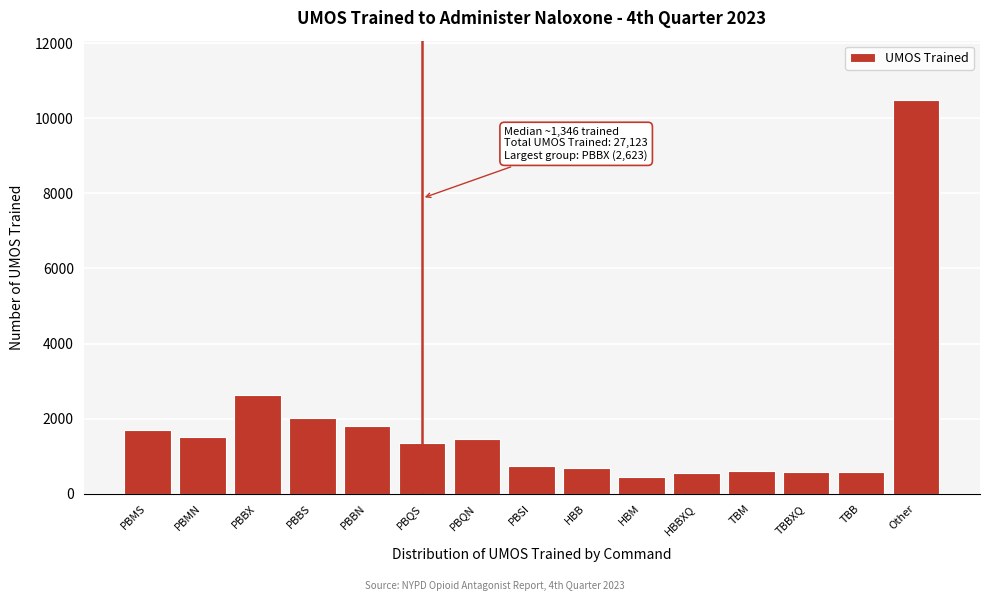

Where is the data nearest to the value 5466?

PBBX